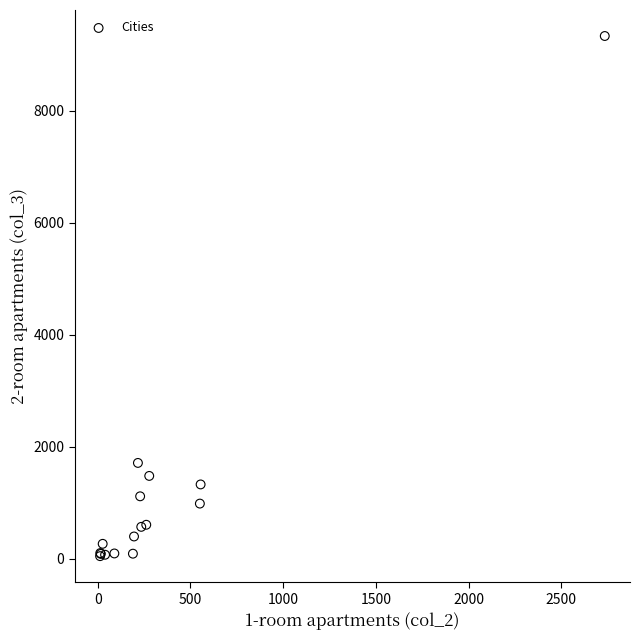

What Y value in the scatter plot is closest to 4688?

1710